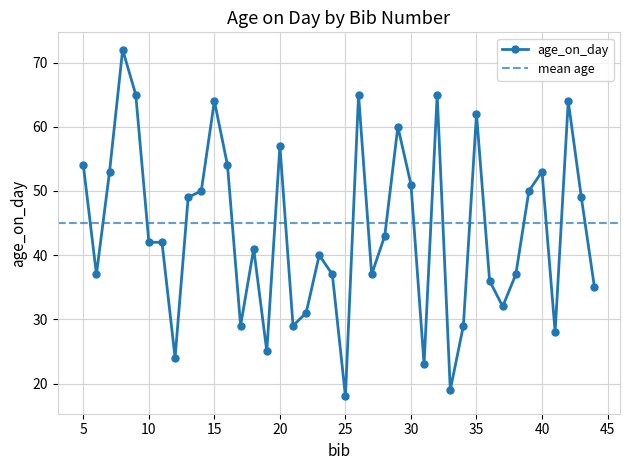

Reading left to right, what are all the values shown in this chart?

5=54	6=37	7=53	8=72	9=65	10=42	11=42	12=24	13=49	14=50	15=64	16=54	17=29	18=41	19=25	20=57	21=29	22=31	23=40	24=37	25=18	26=65	27=37	28=43	29=60	30=51	31=23	32=65	33=19	34=29	35=62	36=36	37=32	38=37	39=50	40=53	41=28	42=64	43=49	44=35